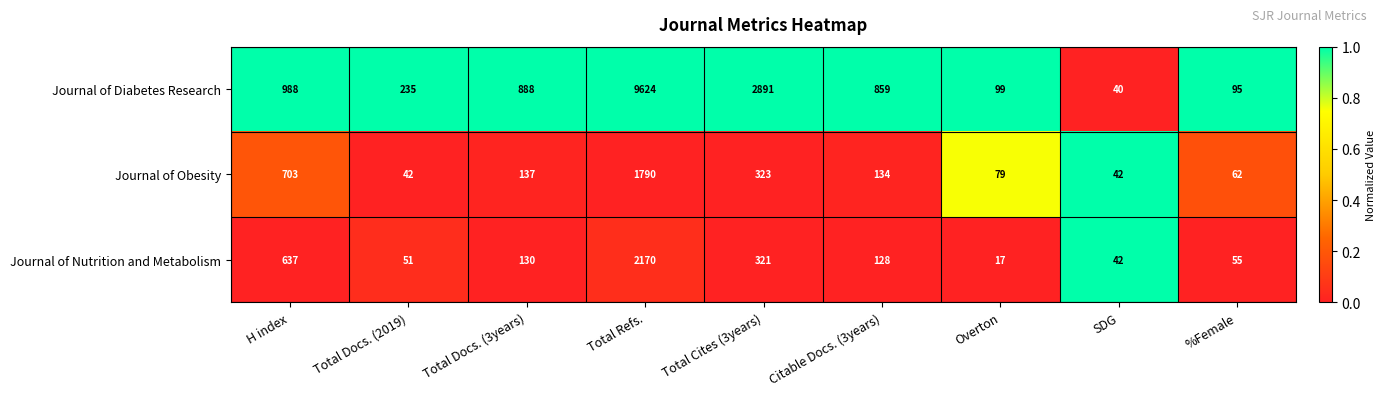

Which series has the largest range (max minus min)?

Journal of Diabetes Research